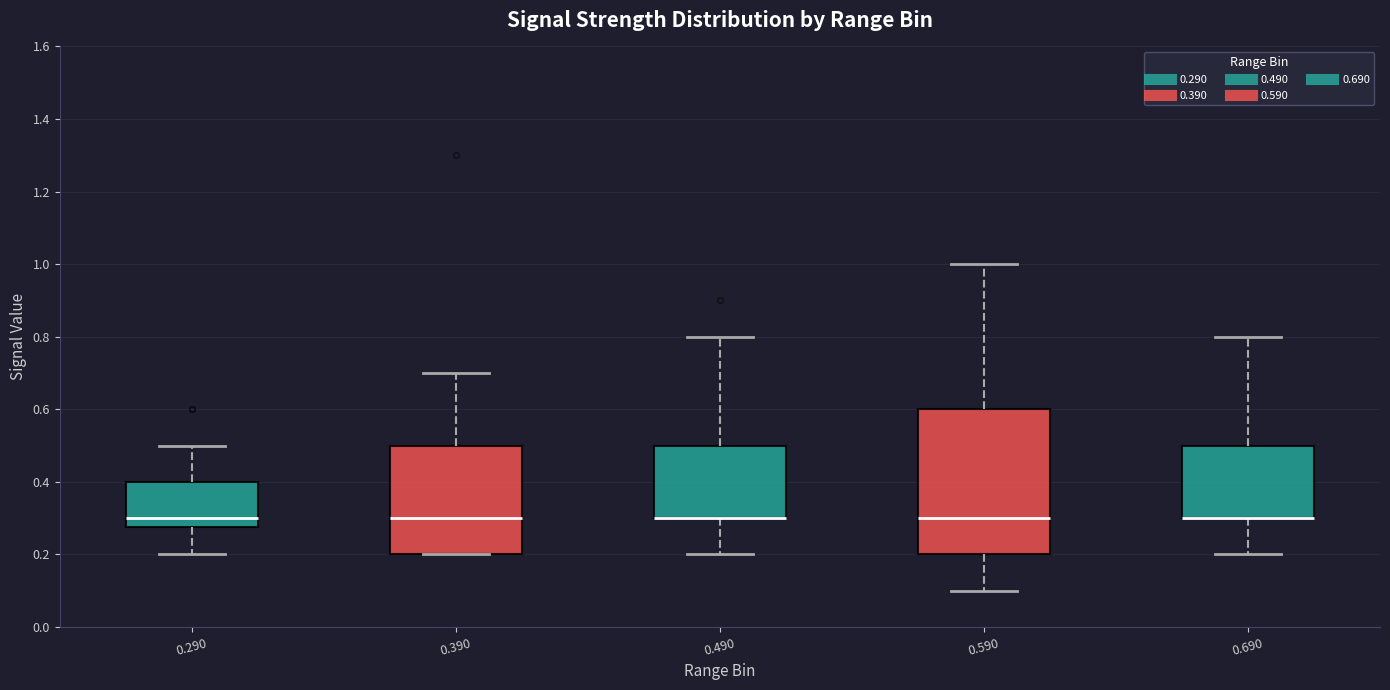

Reading left to right, transcribe this box plot: for each box, give where its median line is, the range the box spans, and where its two whiskers end, as read against the y-axis. The values are not printed on the chart, so give them approximately, as read against the axis.

0.290: median 0.30, box 0.28 to 0.40, whiskers 0.20 to 0.50
0.390: median 0.30, box 0.20 to 0.50, whiskers 0.20 to 0.70
0.490: median 0.30 (drawn on the box's lower edge), box 0.30 to 0.50, whiskers 0.20 to 0.80
0.590: median 0.30, box 0.20 to 0.60, whiskers 0.10 to 1.00
0.690: median 0.30 (drawn on the box's lower edge), box 0.30 to 0.50, whiskers 0.20 to 0.80